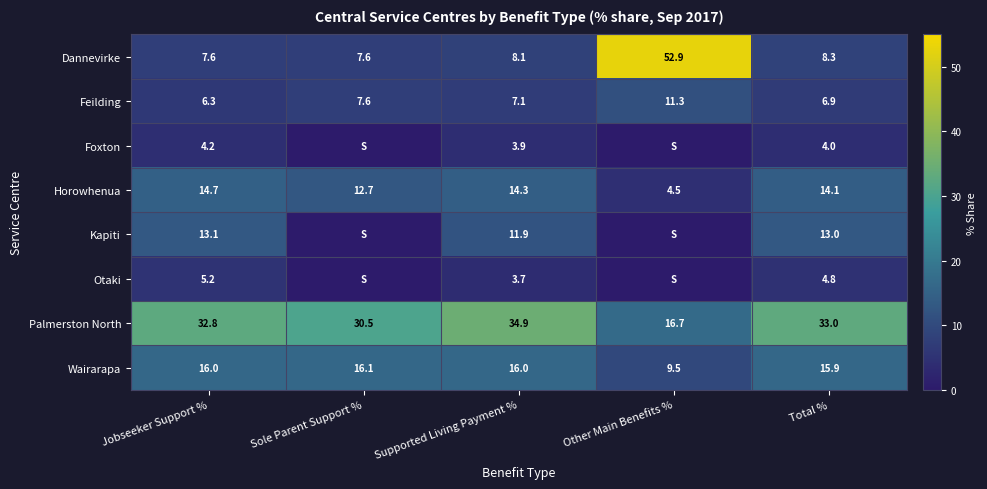

What is the greatest value displayed?

52.9